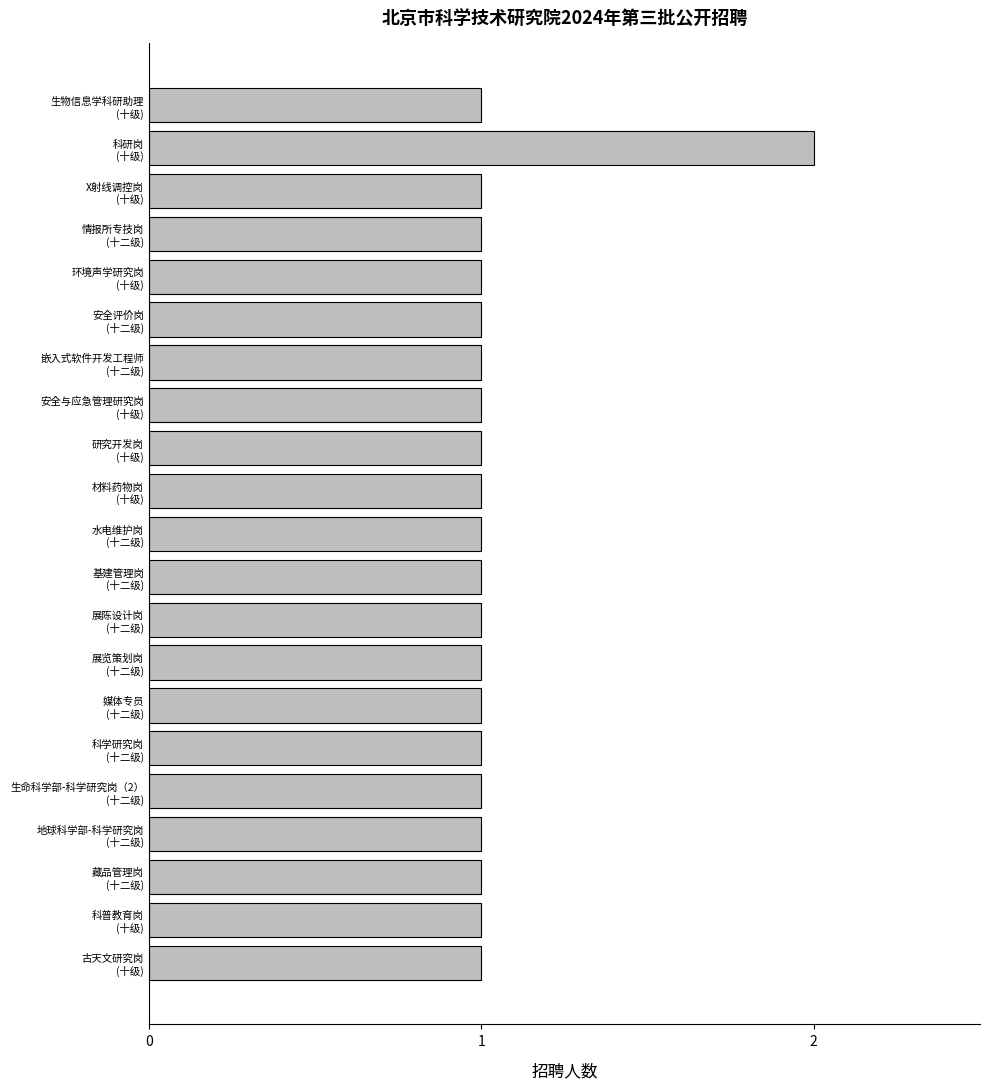

What is the value of the 13th bar from the top?

1